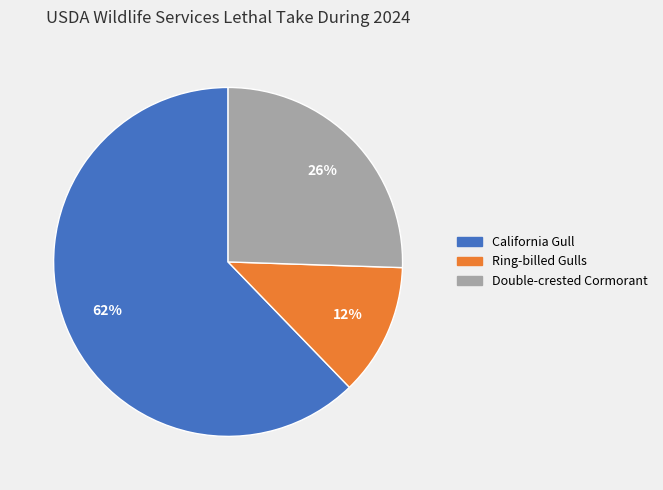

What is the largest slice in the pie chart?

California Gull